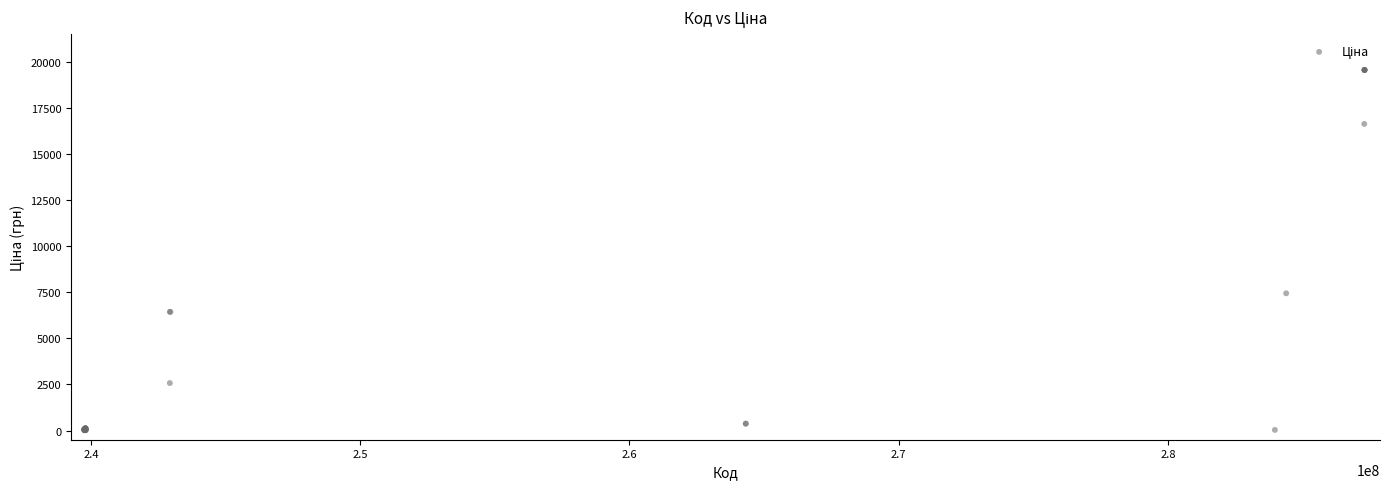

What Y value in the scatter plot is closest to 9790?

7444.6